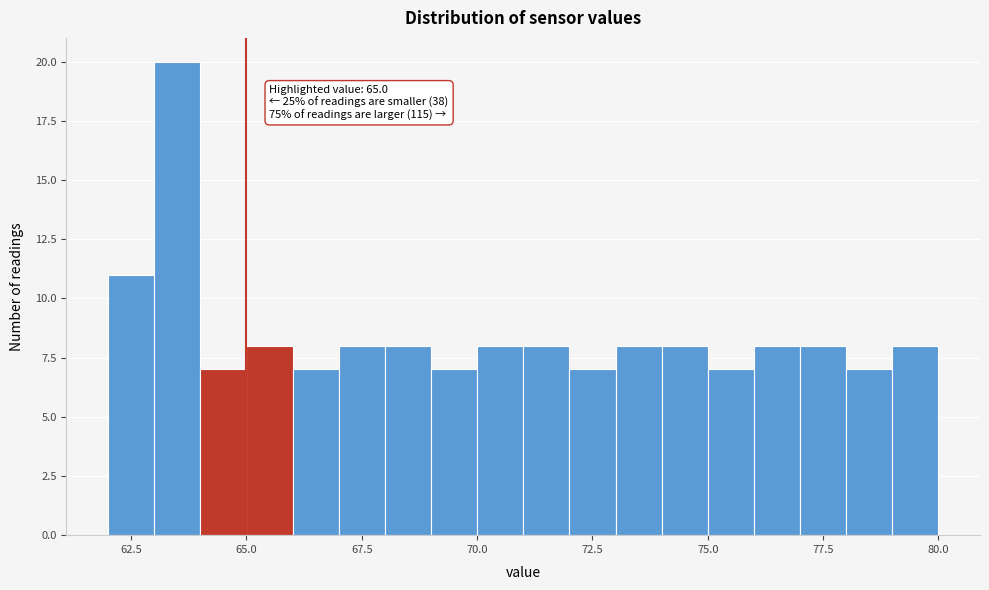

Around what value on the x-axis is the tallest bar? Give the approximate position of its centre, as read against the axis.

63.5